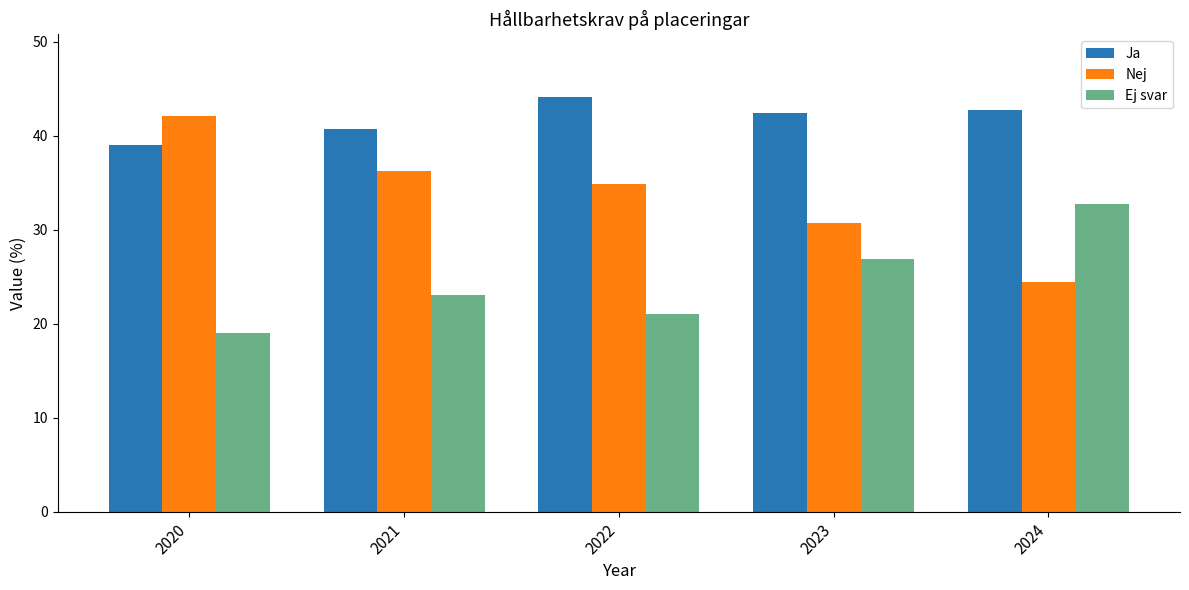

Reading left to right, extract all data points from this chart.

Ja: 2020=39.0	2021=40.7	2022=44.1	2023=42.4	2024=42.8
Nej: 2020=42.1	2021=36.2	2022=34.8	2023=30.7	2024=24.5
Ej svar: 2020=19.0	2021=23.1	2022=21.0	2023=26.9	2024=32.8